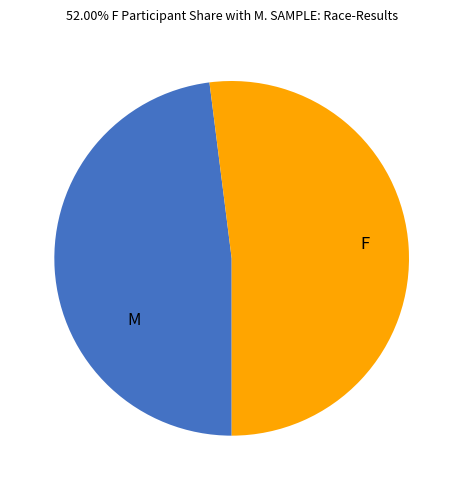

Does M represent more than half of the total?

No